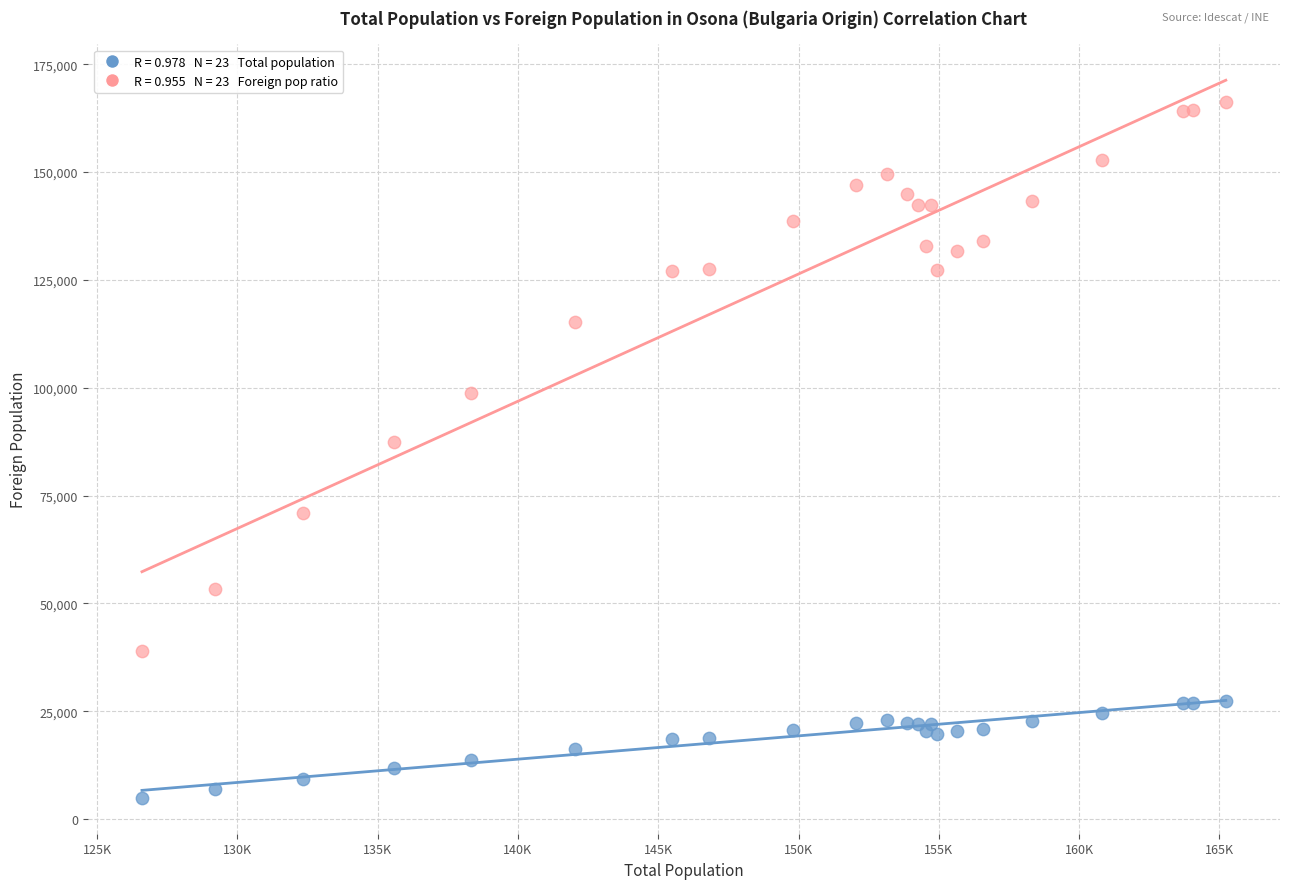

Across all series, what Y value is closest to 85528?

87500.4